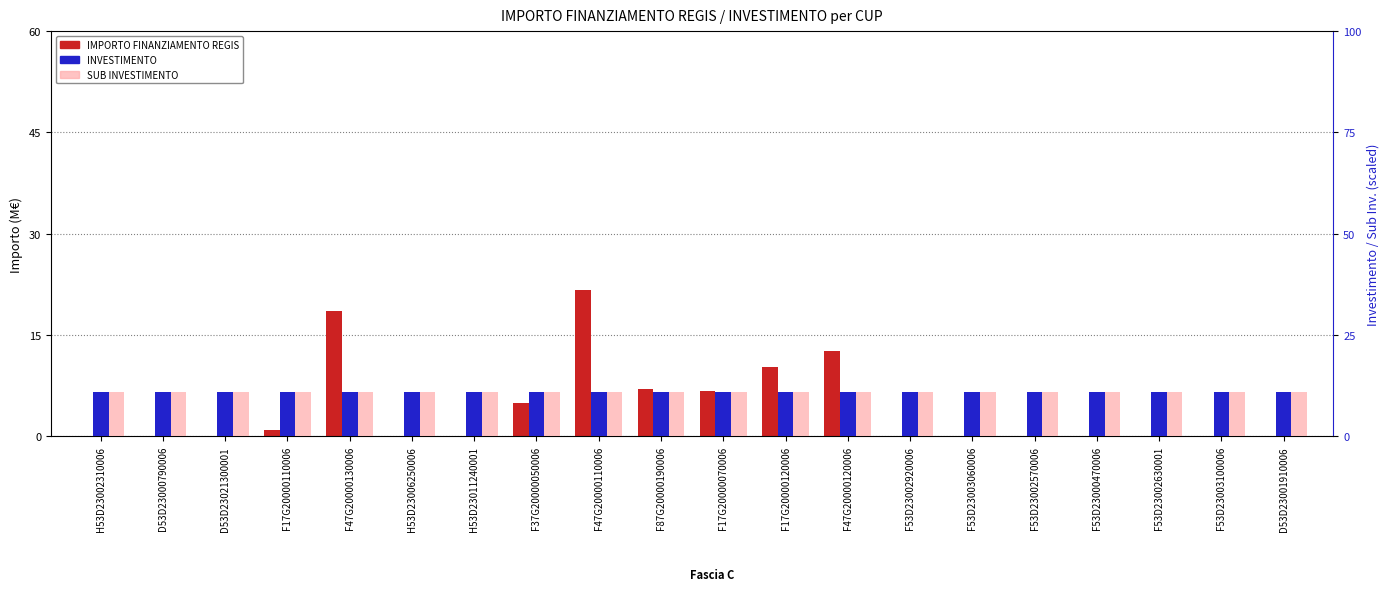

What value does the INVESTIMENTO series have at D53D23021300001?

11.0